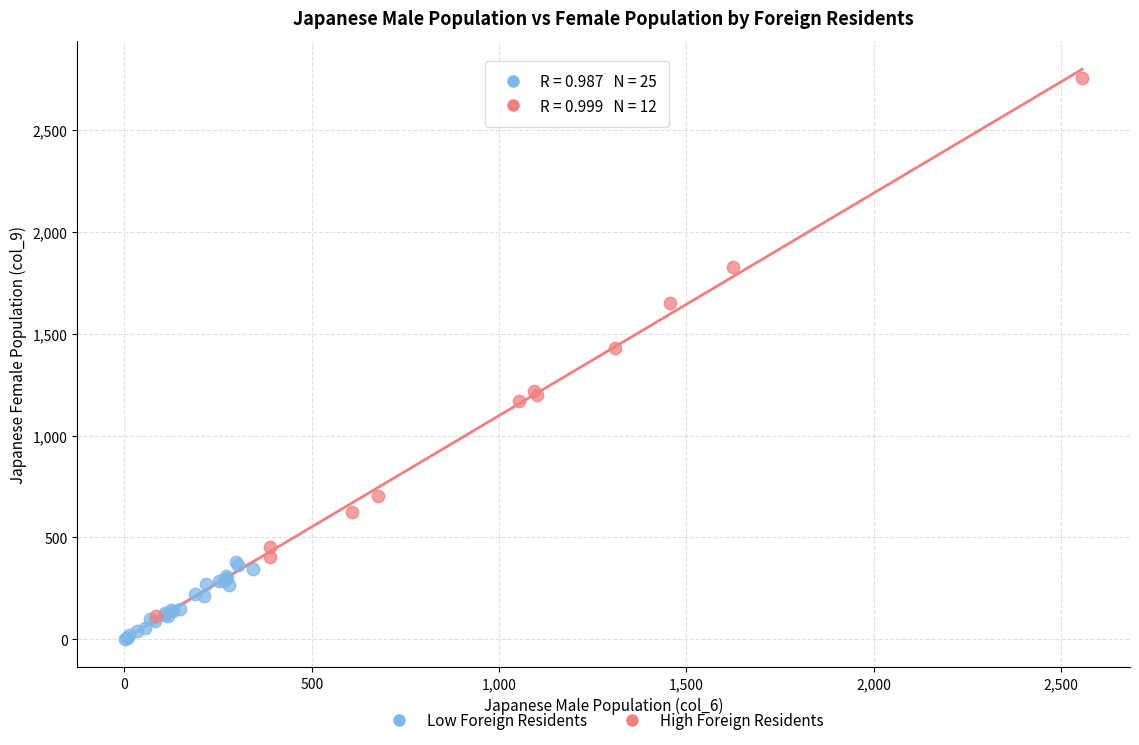

Which series contains the highest Y value?

High Foreign Residents